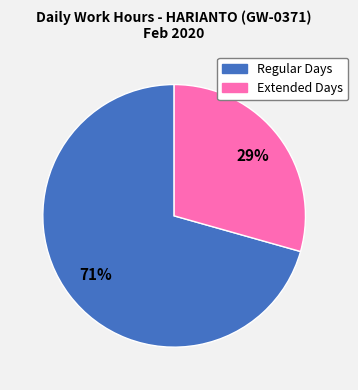

What is the ratio of the value at Extended Days to the value at Regular Days?

0.4